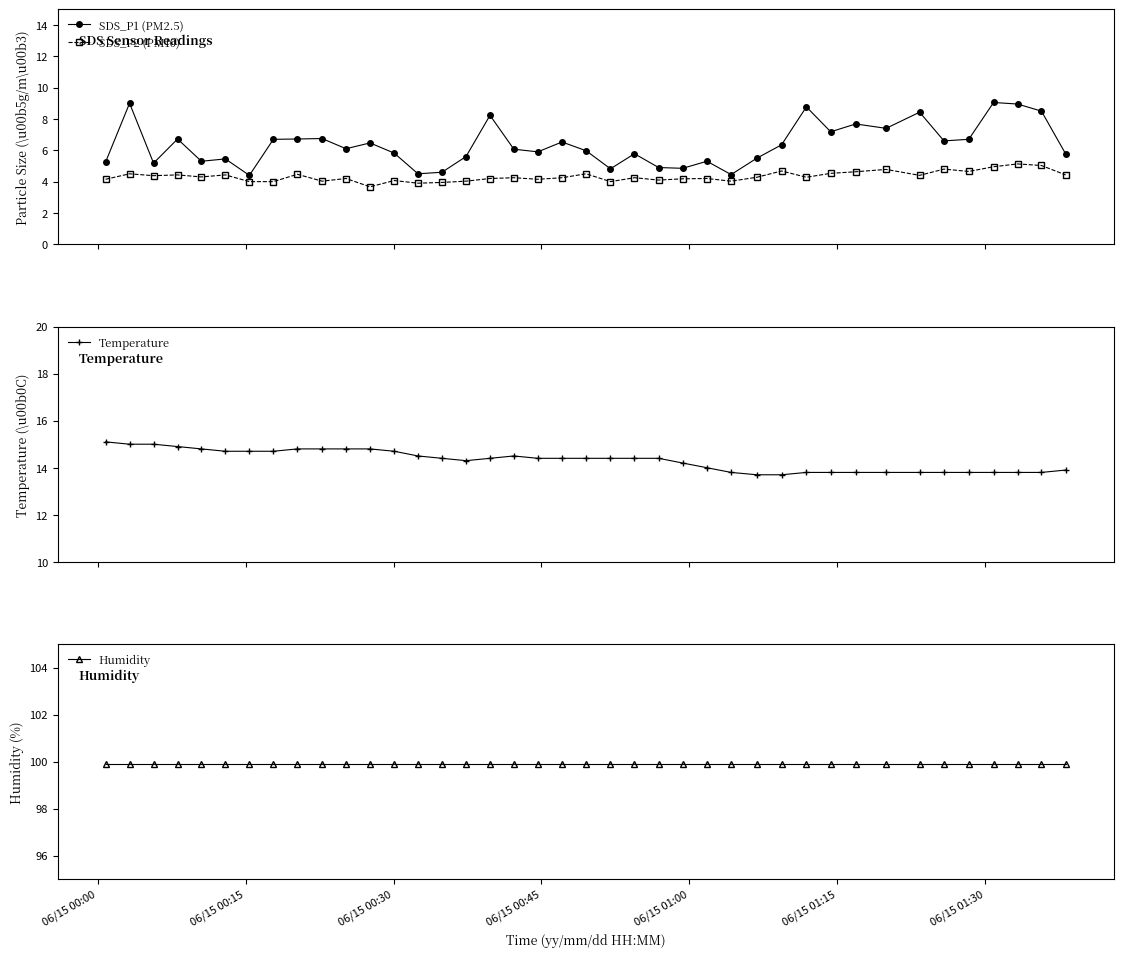

Which series has the largest range (max minus min)?

SDS_P1 (PM2.5)